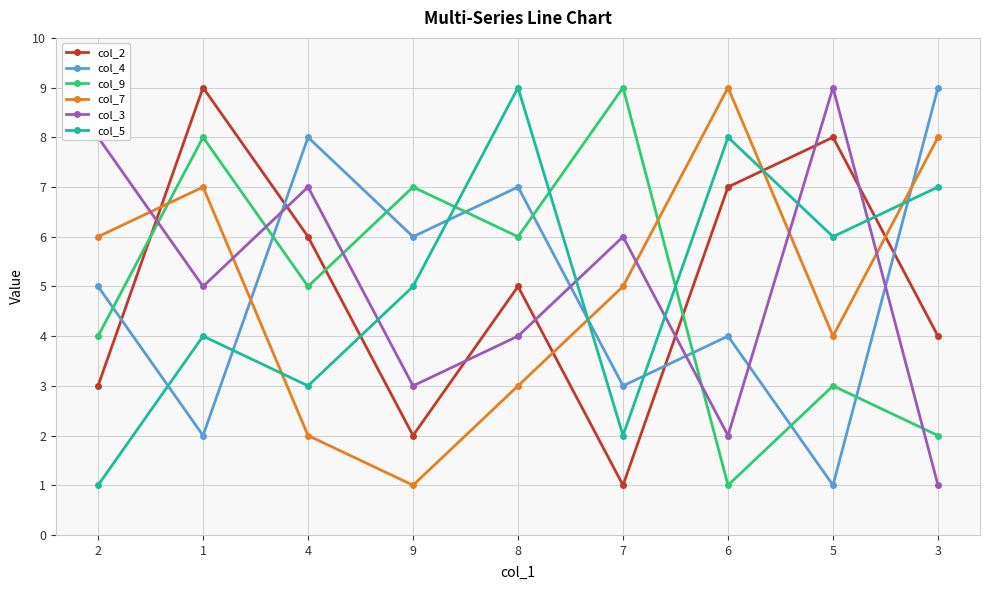

What is the difference between the maximum and second lowest values in the col_5 series?

7